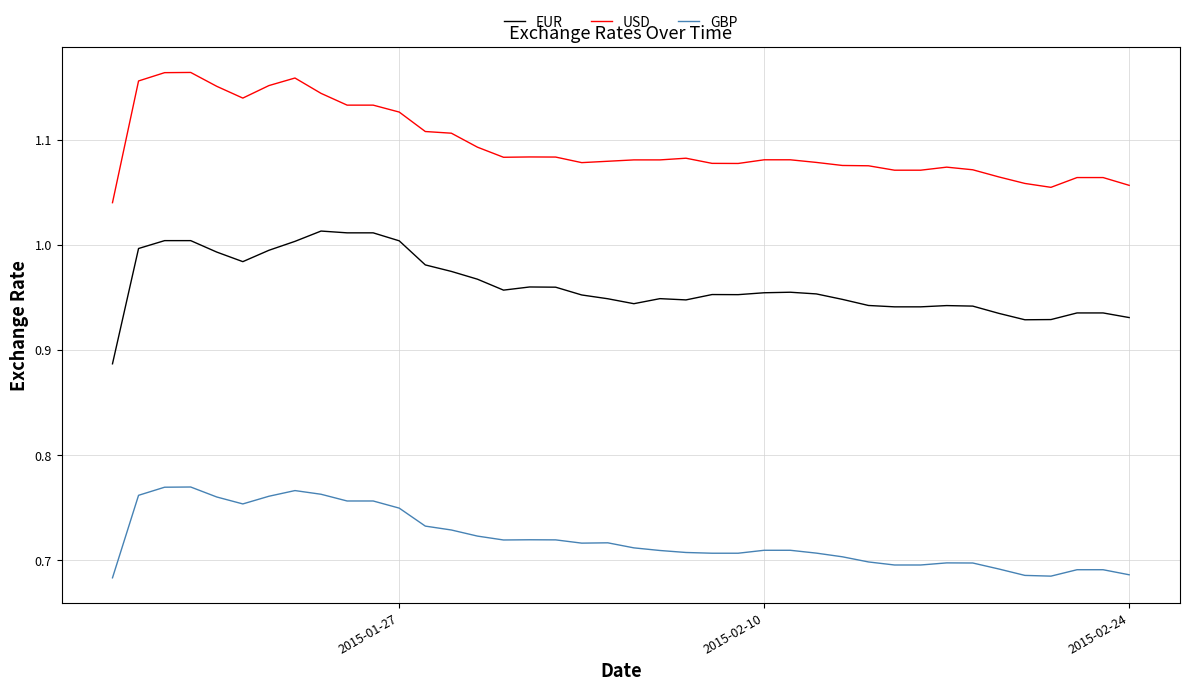

List the series in order of their overall mean, highest first.

USD, EUR, GBP